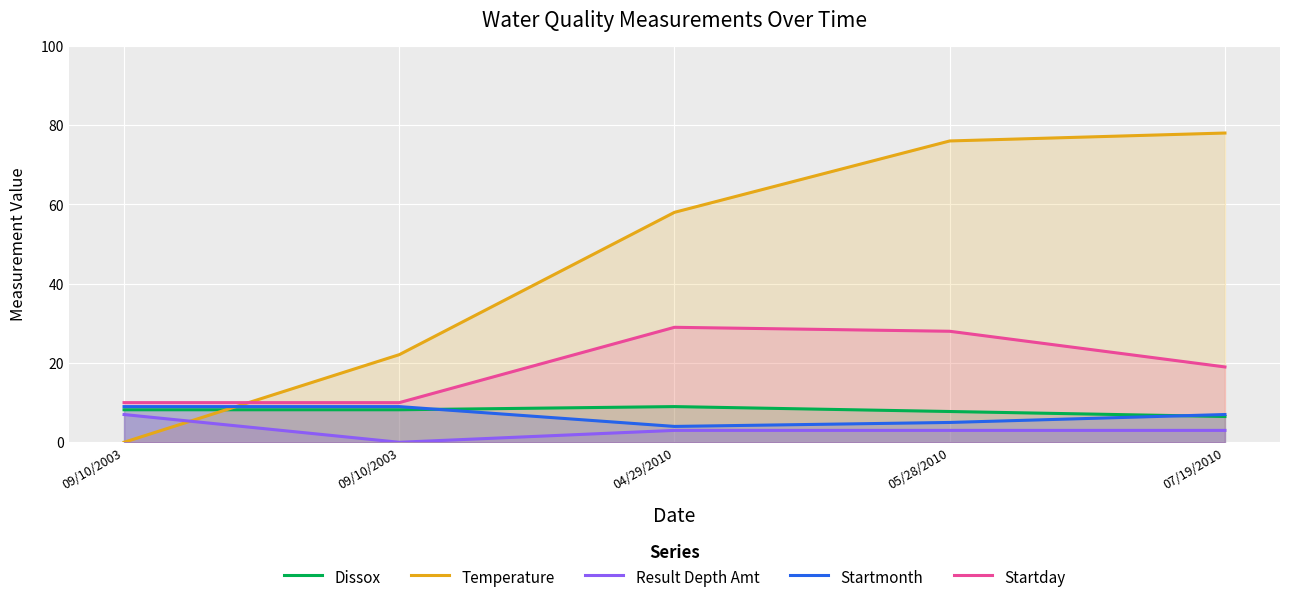

How many intersections are there between Temperature and Dissox?

1